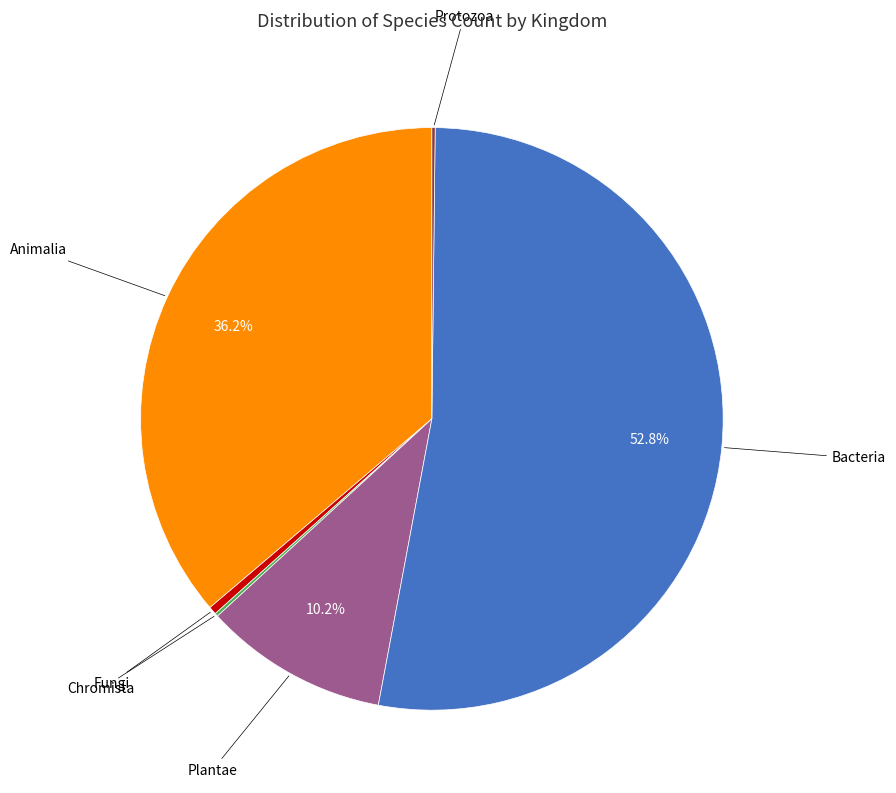

Is there a majority slice in this chart?

Yes